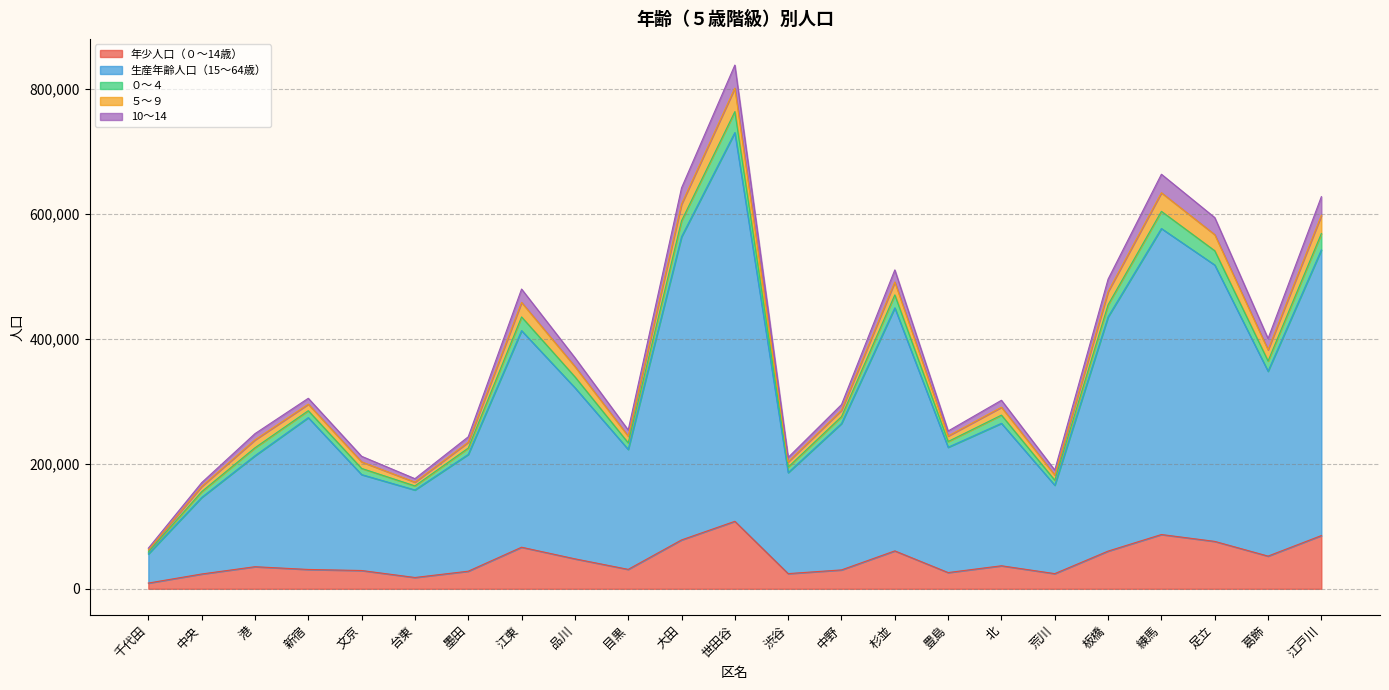

At which category is the sum across all series the highest?

世田谷